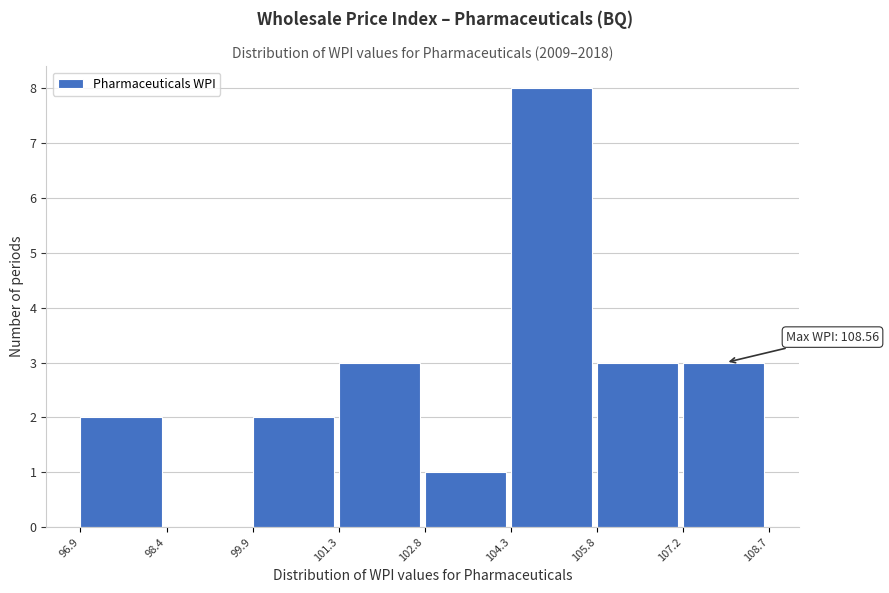

Which range on the x-axis has the tallest bar?

104.3 to 105.8